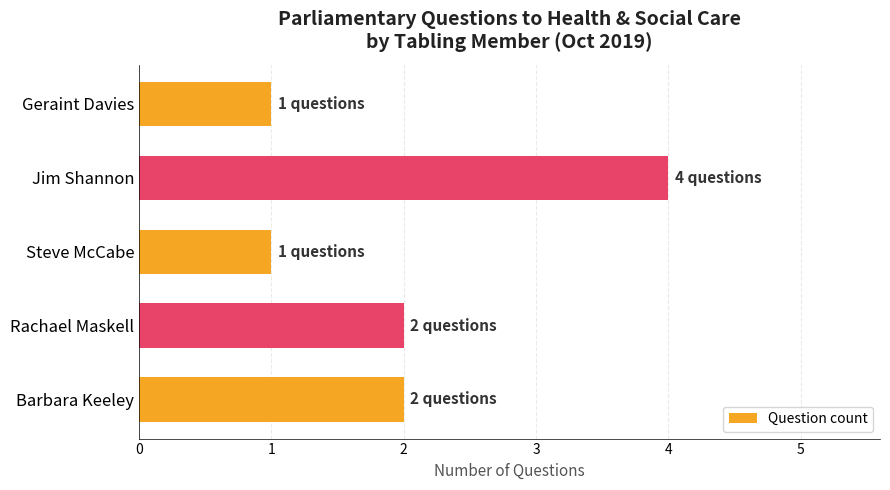

Which has a higher value, Rachael Maskell or Jim Shannon?

Jim Shannon